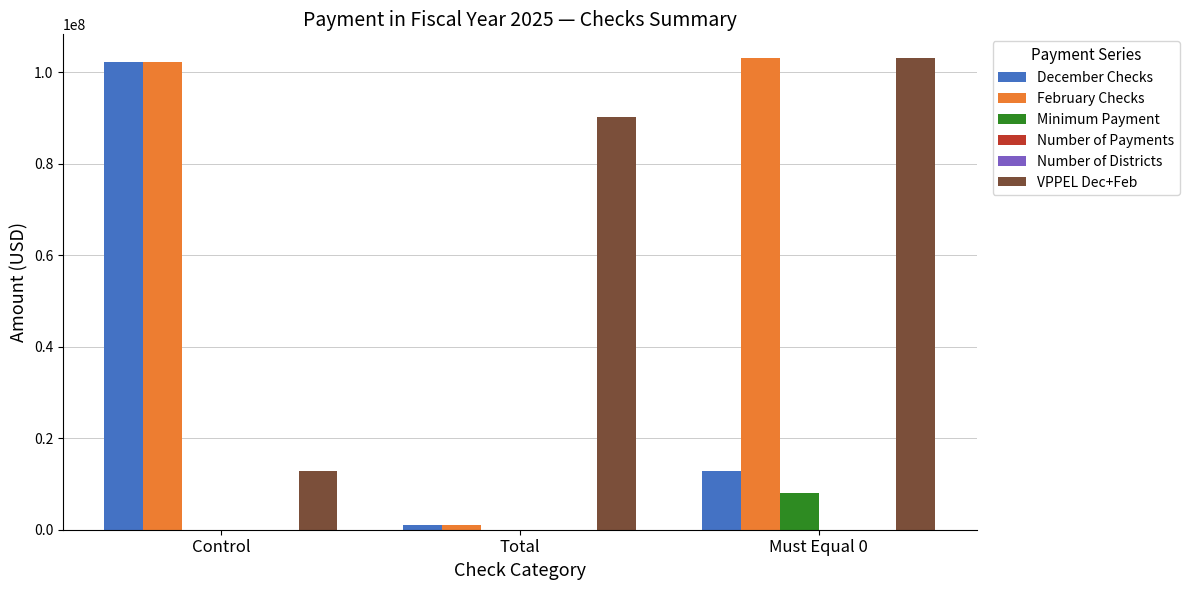

Between Total and Must Equal 0, which series saw the biggest shift?

February Checks